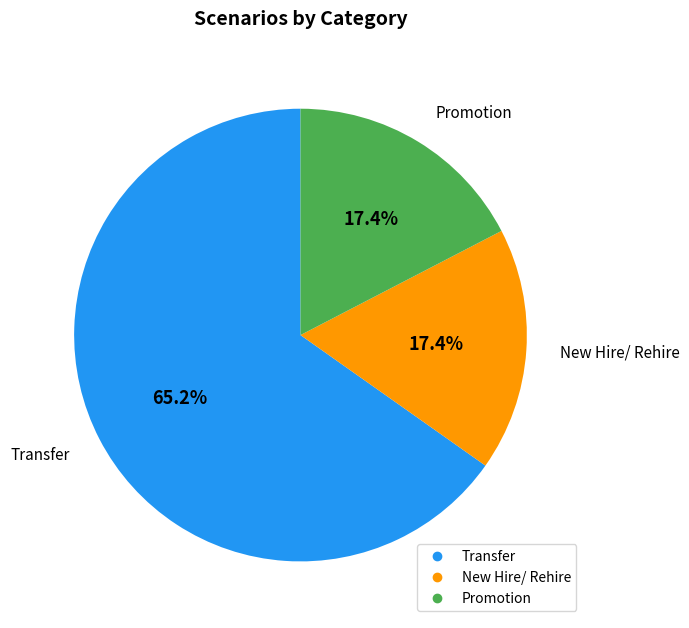

To the nearest percent, what is the combined percentage of Promotion and New Hire/ Rehire?

35%